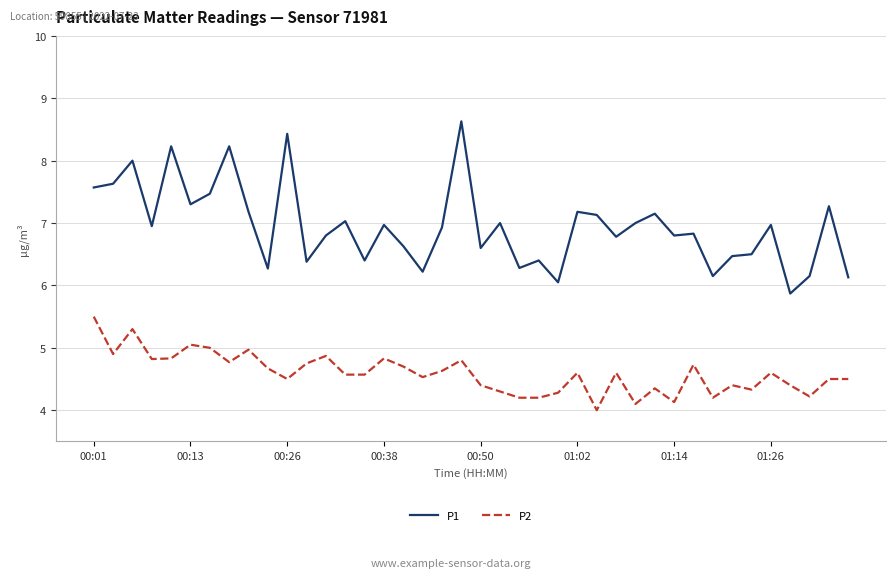

True or false: P1 and P2 intersect in this chart.

False